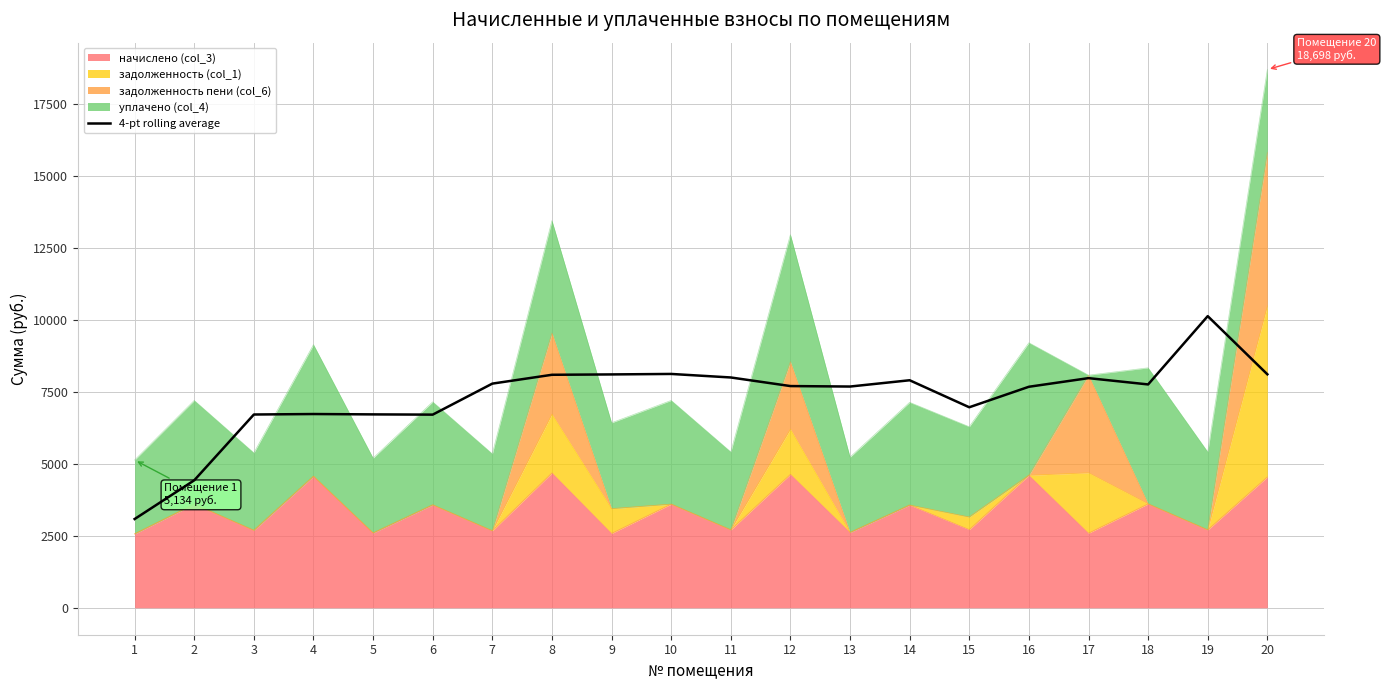

Between 20 and 11, which is larger?

20